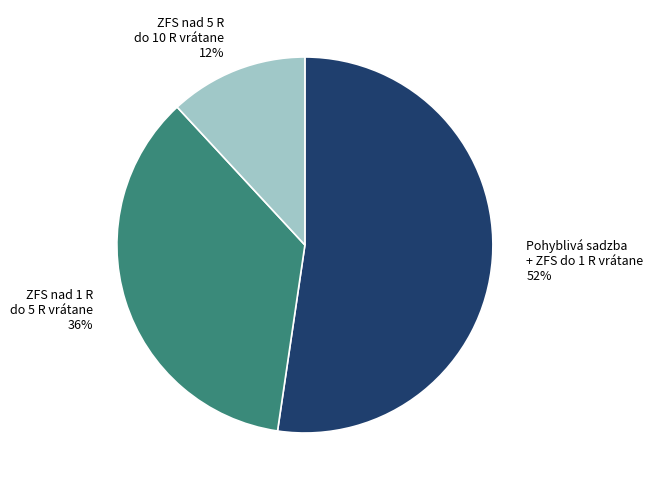

The ZFS nad 1 R do 5 R vrátane slice represents 48% of the pie. True or false?

False